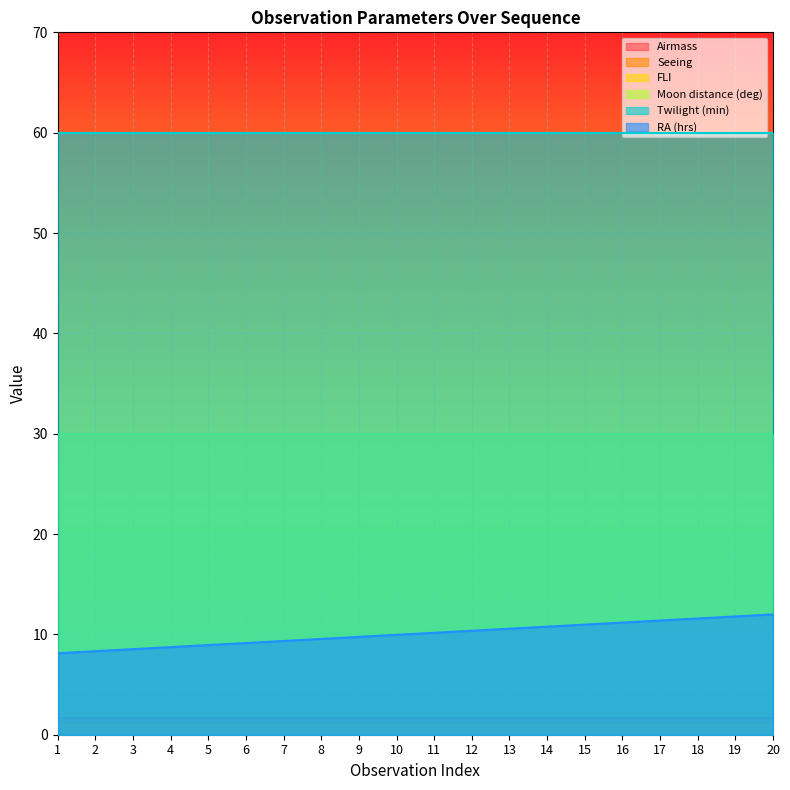

Reading left to right, what are all the values shown in this chart?

Airmass: 1=1.7	2=1.7	3=1.7	4=1.7	5=1.7	6=1.7	7=1.7	8=1.7	9=1.7	10=1.7	11=1.7	12=1.7	13=1.7	14=1.7	15=1.7	16=1.7	17=1.7	18=1.7	19=1.7	20=1.7
Seeing: 1=1.2	2=1.2	3=1.2	4=1.2	5=1.2	6=1.2	7=1.2	8=1.2	9=1.2	10=1.2	11=1.2	12=1.2	13=1.2	14=1.2	15=1.2	16=1.2	17=1.2	18=1.2	19=1.2	20=1.2
FLI: 1=1.0	2=1.0	3=1.0	4=1.0	5=1.0	6=1.0	7=1.0	8=1.0	9=1.0	10=1.0	11=1.0	12=1.0	13=1.0	14=1.0	15=1.0	16=1.0	17=1.0	18=1.0	19=1.0	20=1.0
Moon distance (deg): 1=30.0	2=30.0	3=30.0	4=30.0	5=30.0	6=30.0	7=30.0	8=30.0	9=30.0	10=30.0	11=30.0	12=30.0	13=30.0	14=30.0	15=30.0	16=30.0	17=30.0	18=30.0	19=30.0	20=30.0
Twilight (min): 1=60.0	2=60.0	3=60.0	4=60.0	5=60.0	6=60.0	7=60.0	8=60.0	9=60.0	10=60.0	11=60.0	12=60.0	13=60.0	14=60.0	15=60.0	16=60.0	17=60.0	18=60.0	19=60.0	20=60.0
RA (hrs): 1=8.1	2=8.3	3=8.5	4=8.7	5=8.9	6=9.1	7=9.3	8=9.5	9=9.8	10=10.0	11=10.2	12=10.4	13=10.6	14=10.8	15=11.0	16=11.2	17=11.4	18=11.6	19=11.8	20=12.0